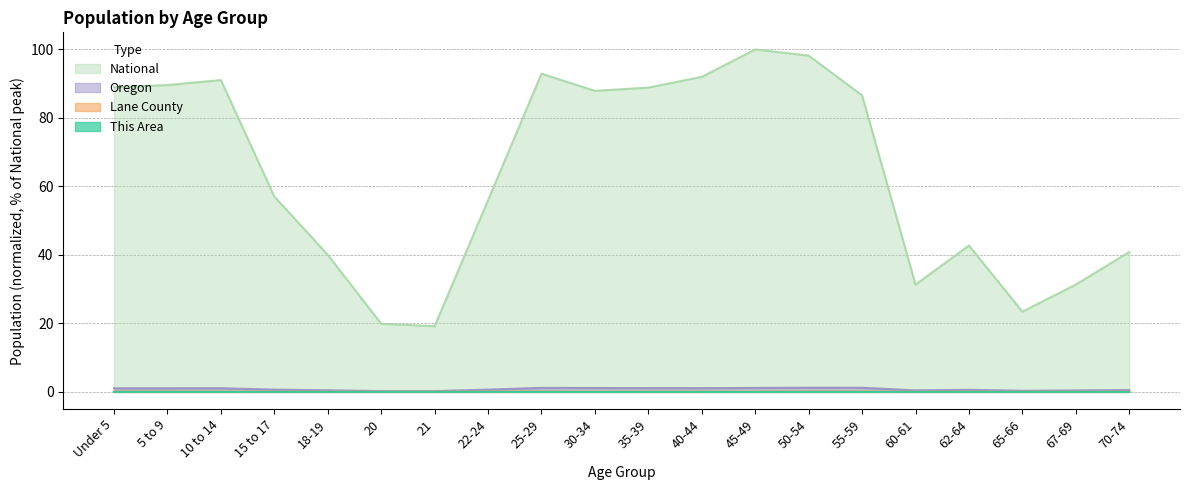

What is the label of the 1st point from the right?

70-74